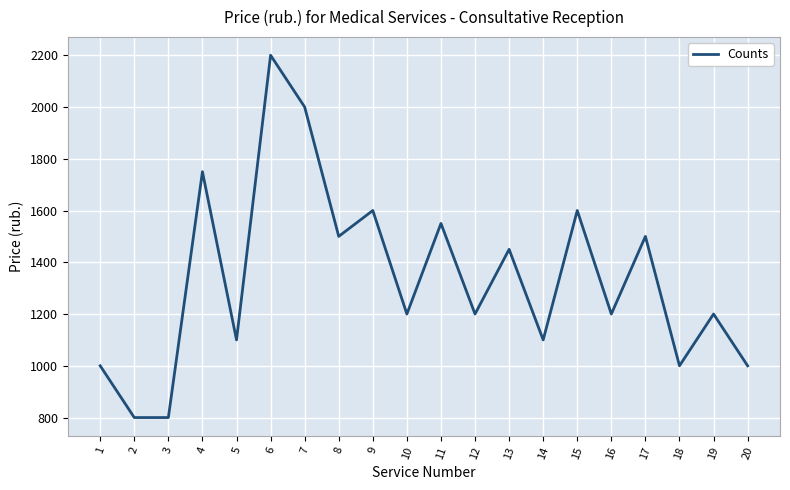

What is the change in value from 10 to 18?

-200